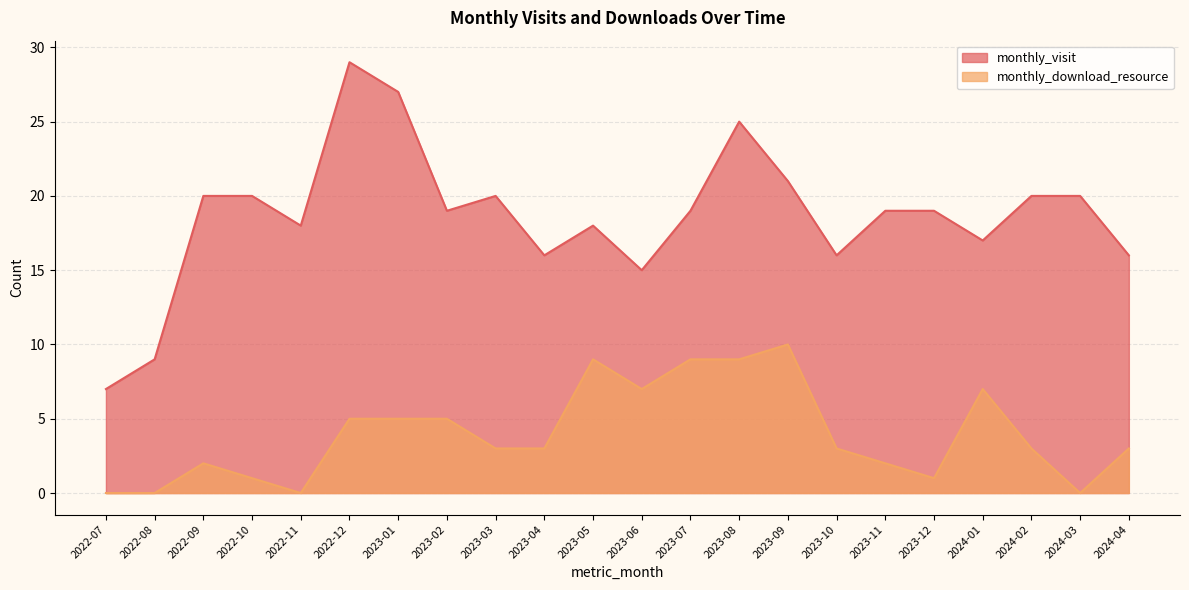

How many interior local peaks does the monthly_download_resource series have?

4